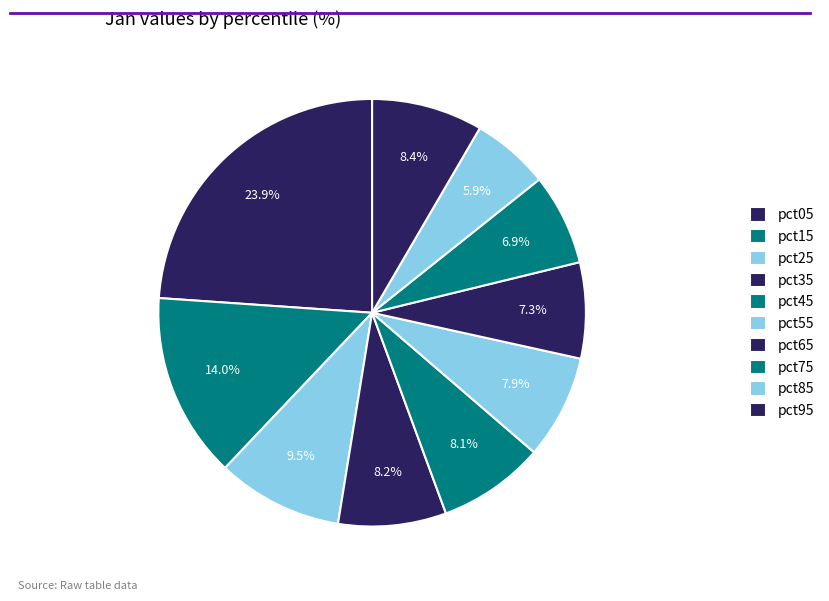

Approximately how many times larger is the value at pct85 compared to pct65?

0.8